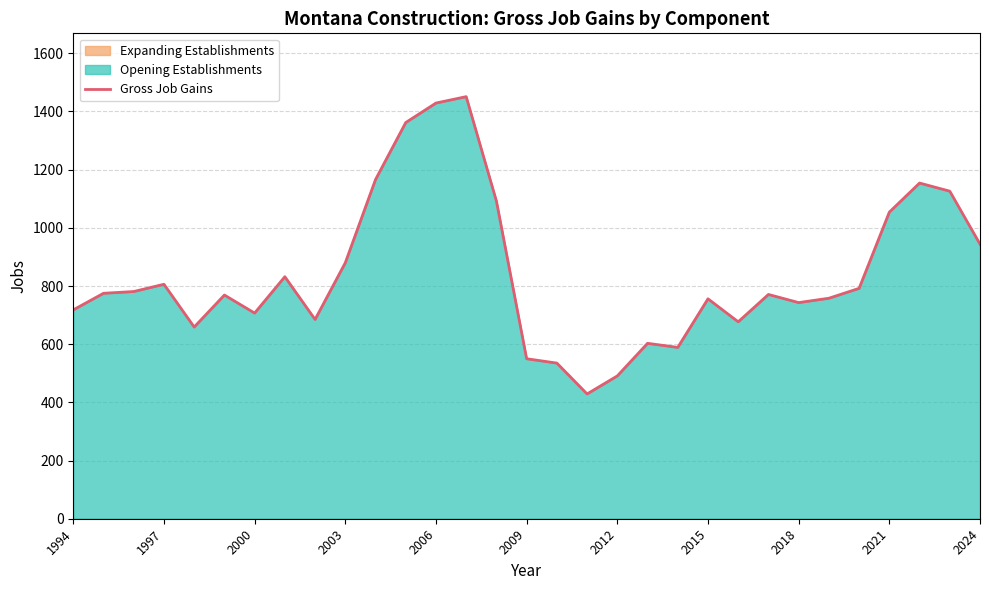

What is the minimum value for Gross Job Gains?

429